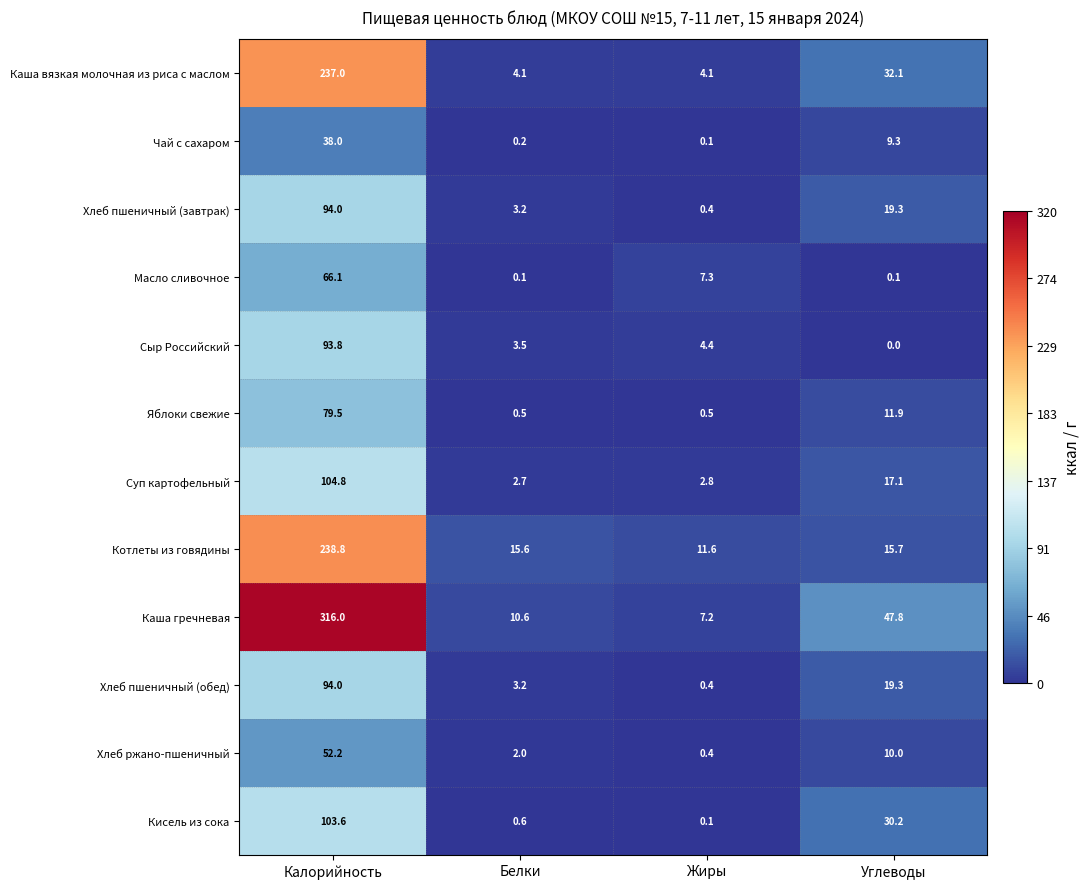

What is the total value across all series at Калорийность?

1517.8